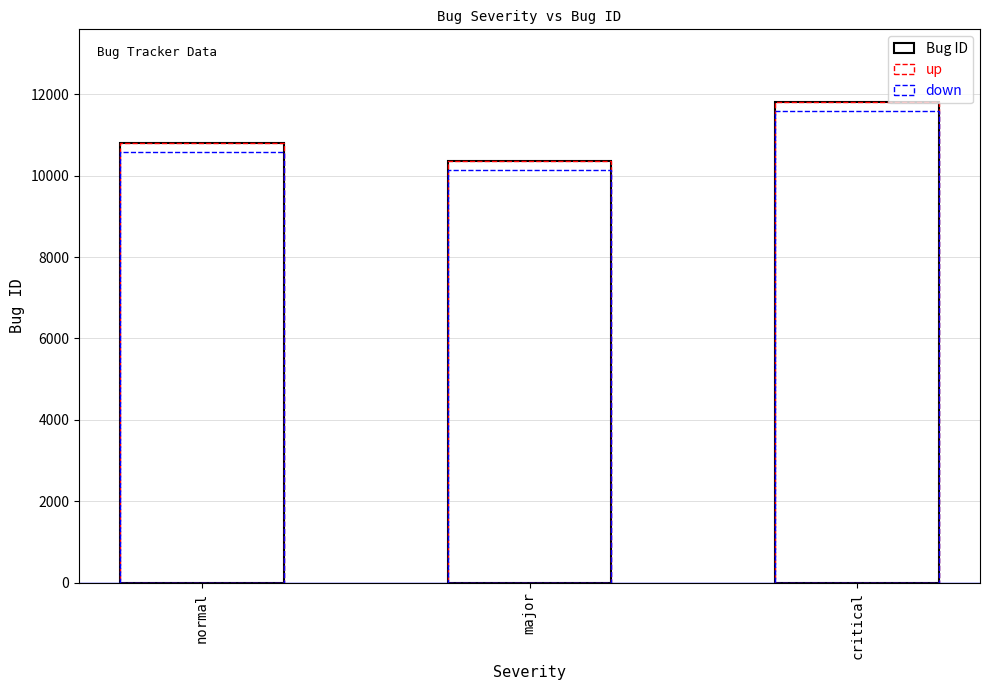

True or false: down has a value of 16833.4 at major.

False